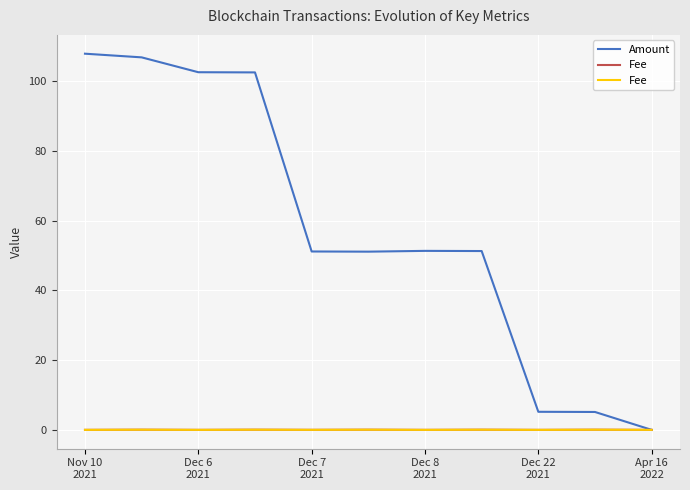

How many interior local valleys does the Fee series have?

4